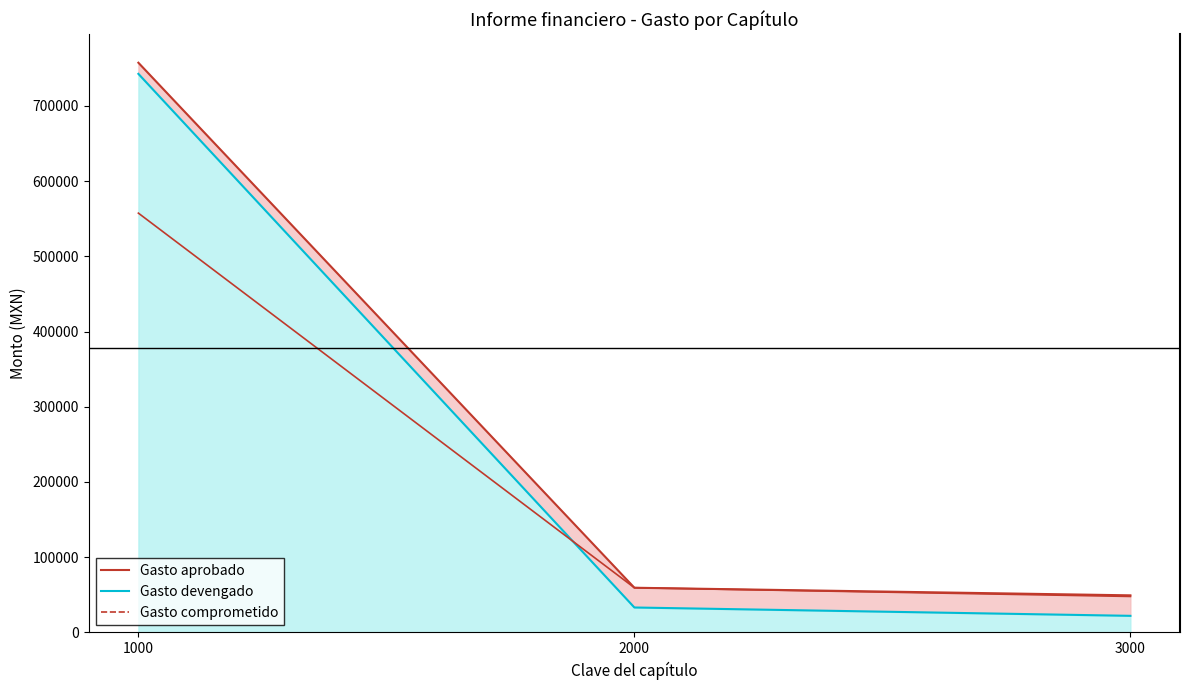

Which has a higher value, 1000 or 3000?

1000